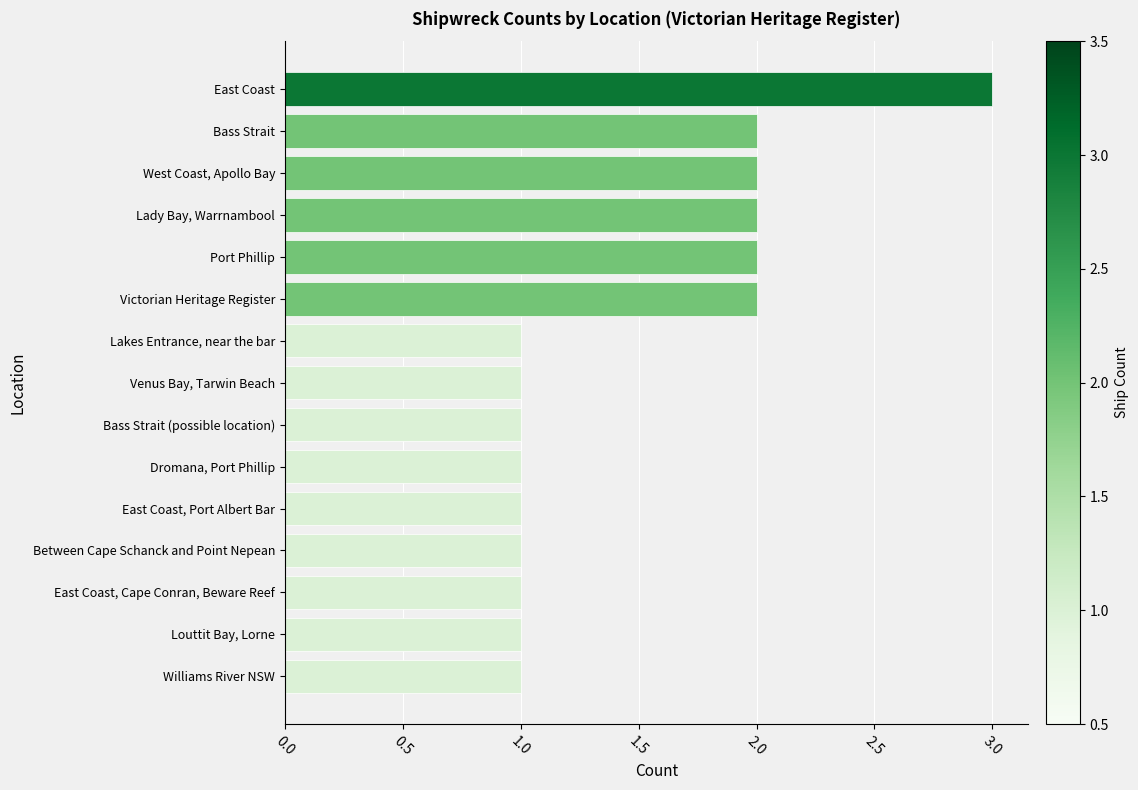

The chart shows a value of 1 at Dromana, Port Phillip. True or false?

True